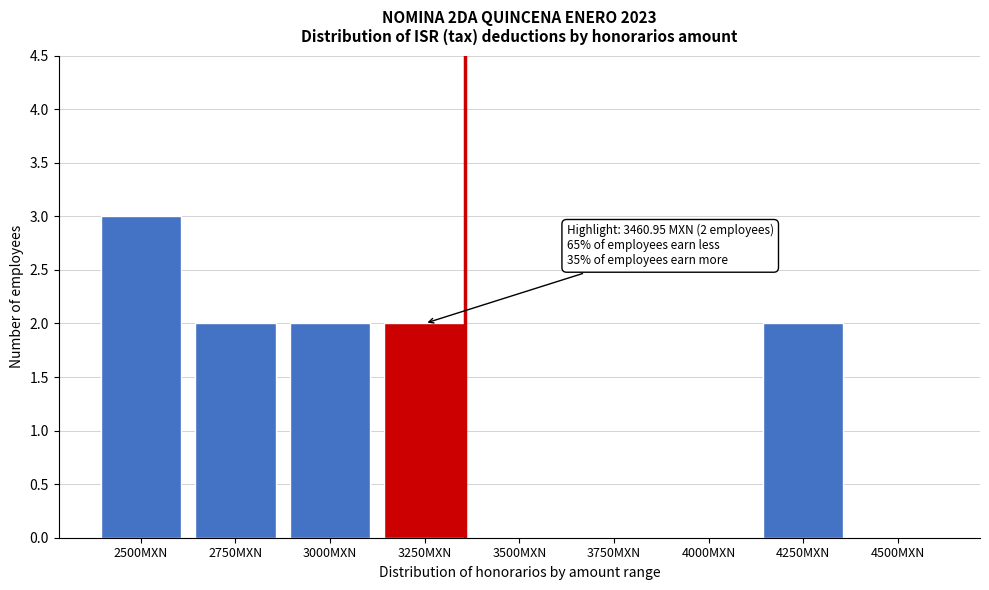

Reading left to right, transcribe all the data shown in this chart.

2500MXN=3	2750MXN=2	3000MXN=2	3250MXN=2	3500MXN=0	3750MXN=0	4000MXN=0	4250MXN=2	4500MXN=0